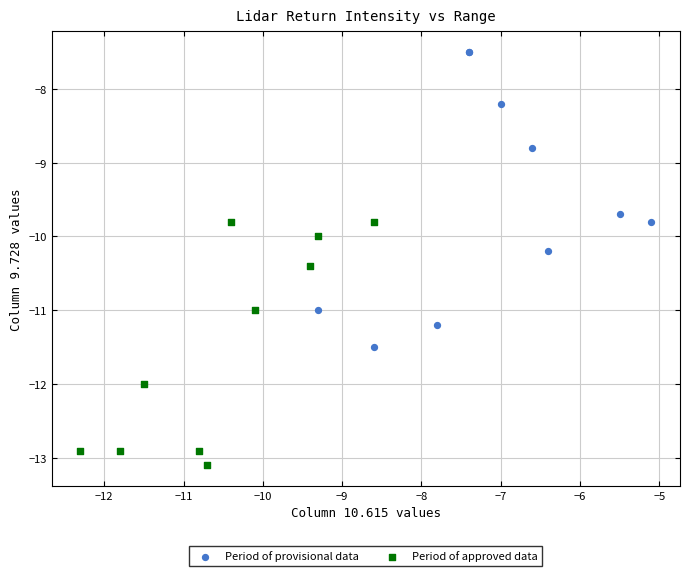

Which series contains the lowest Y value?

Period of approved data